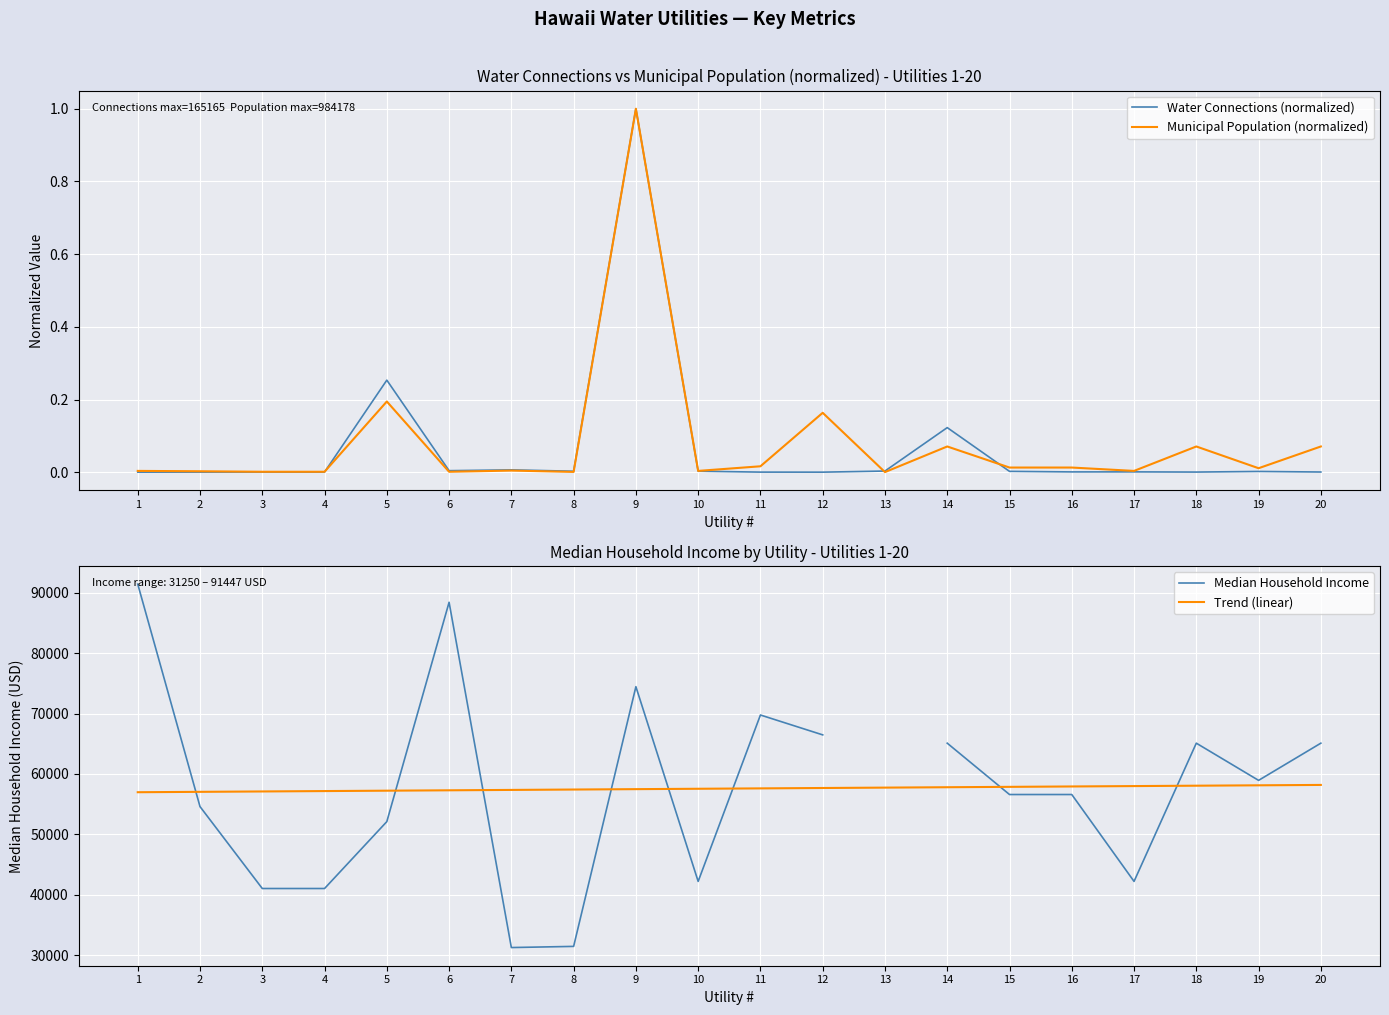

What is the difference between the Median Household Income values at 4 and 8?

9587.0